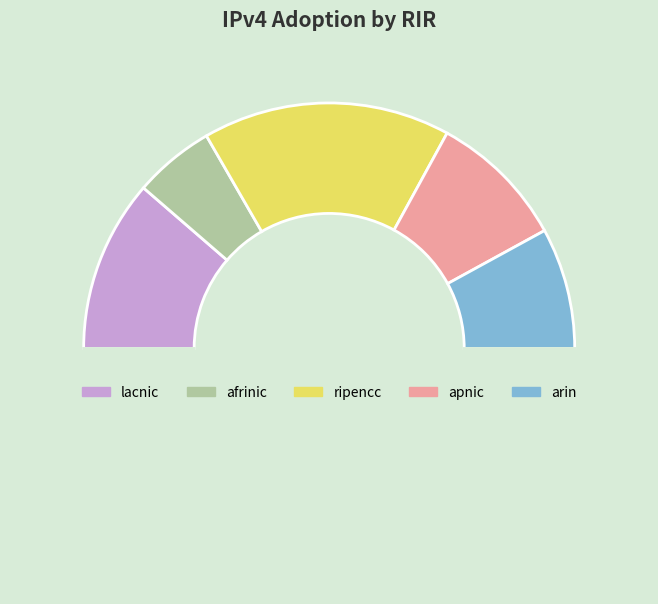

How many segments does this pie chart have?

6